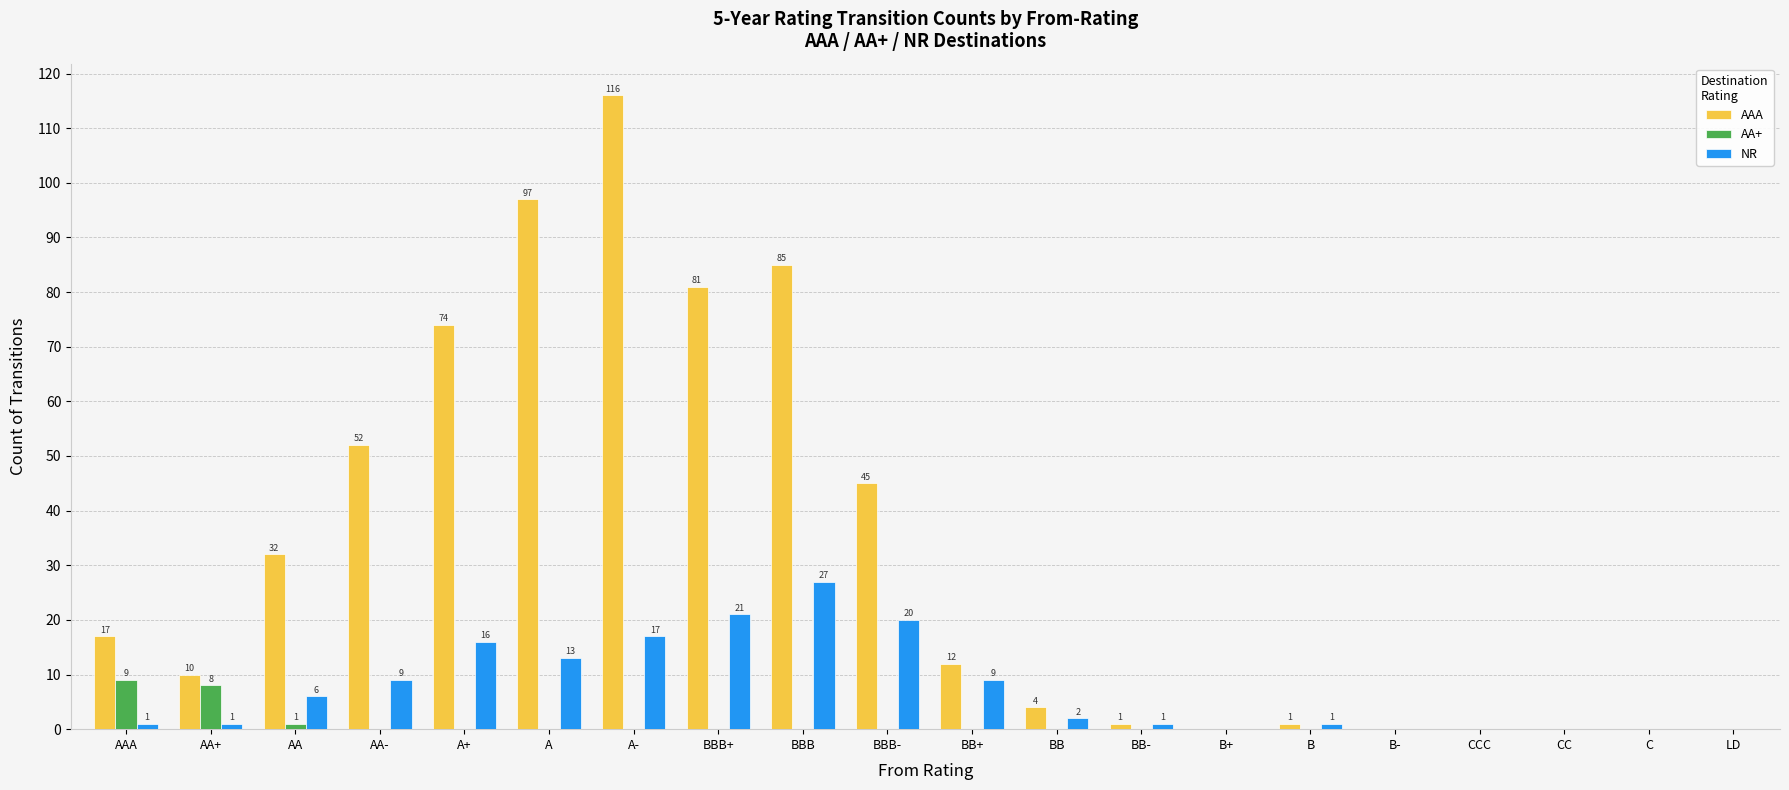

Which series has the largest range (max minus min)?

AAA